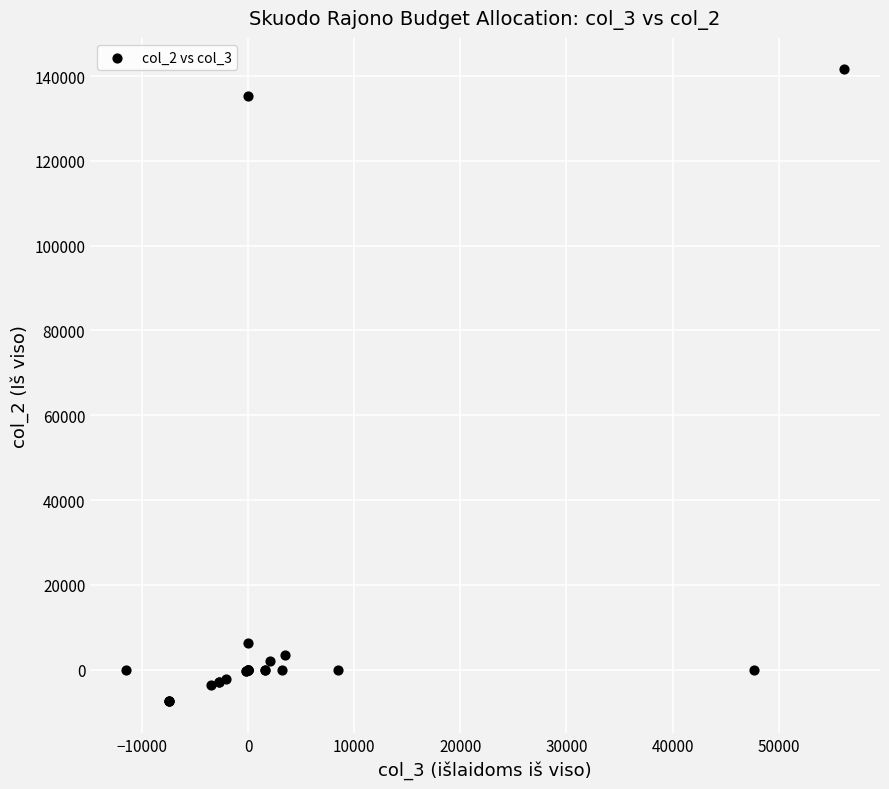

What Y value in the scatter plot is closest to 67057?

6191